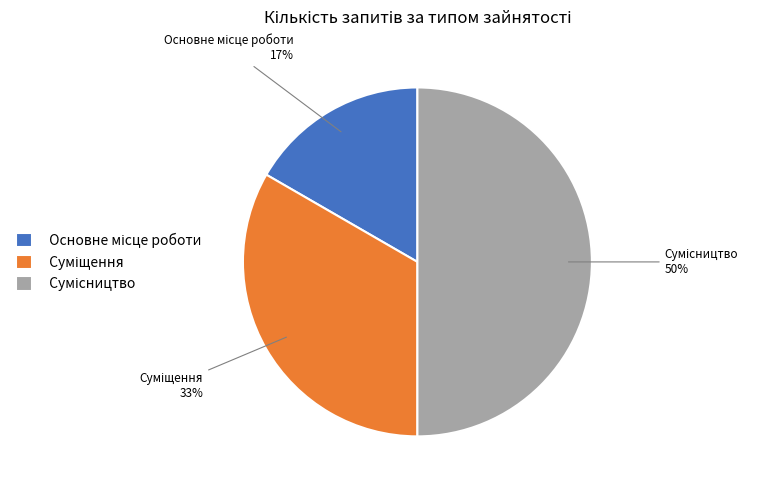

To the nearest percent, what is the difference between the largest and smallest slice percentages?

33%